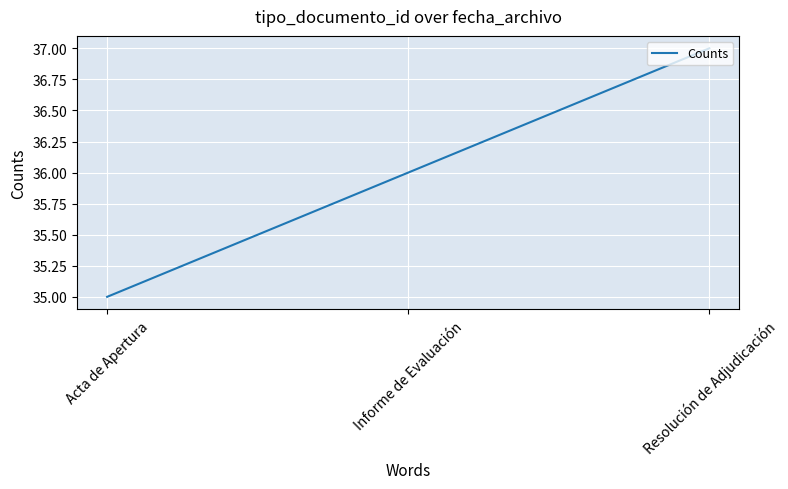

What is the smallest value displayed?

35